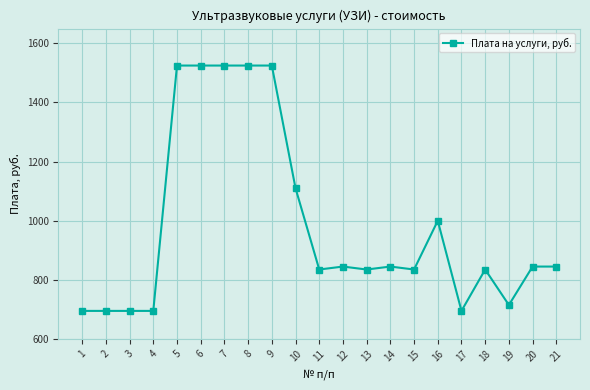

Reading right to left, list all the values displayed in this chart.

21=845	20=845	19=715	18=835	17=695	16=1000	15=835	14=845	13=835	12=845	11=835	10=1110	9=1525	8=1525	7=1525	6=1525	5=1525	4=695	3=695	2=695	1=695